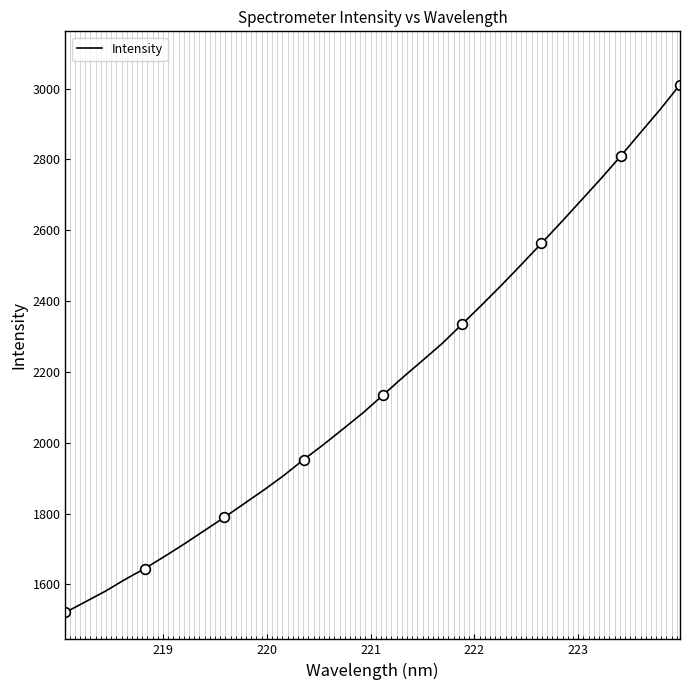

What is the highest value of the Intensity series?

3010.9